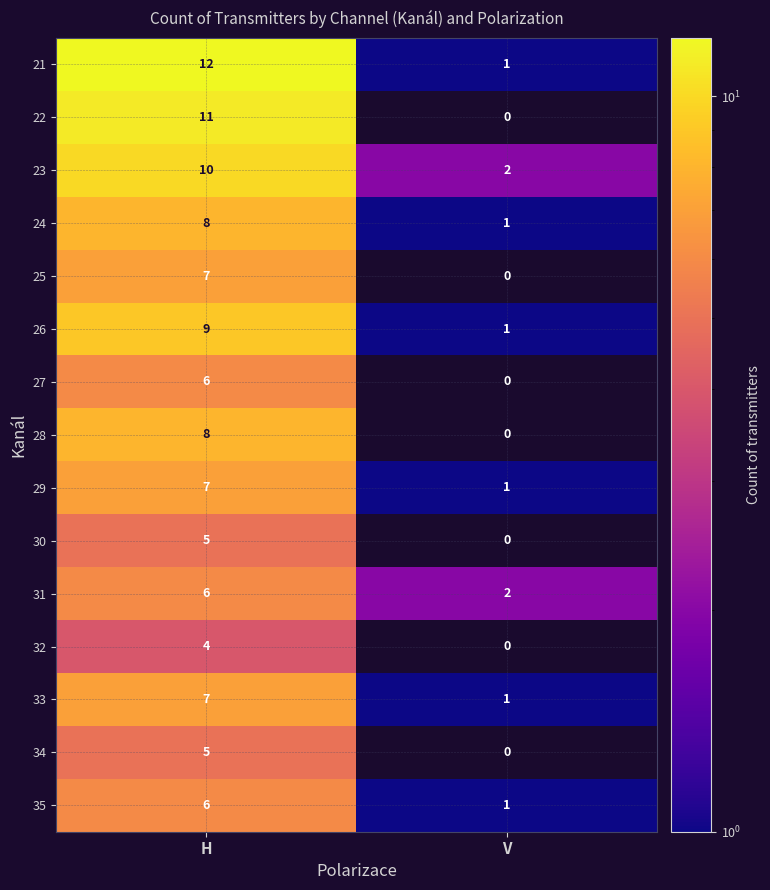

At how many categories does at least one series exceed 5?

1